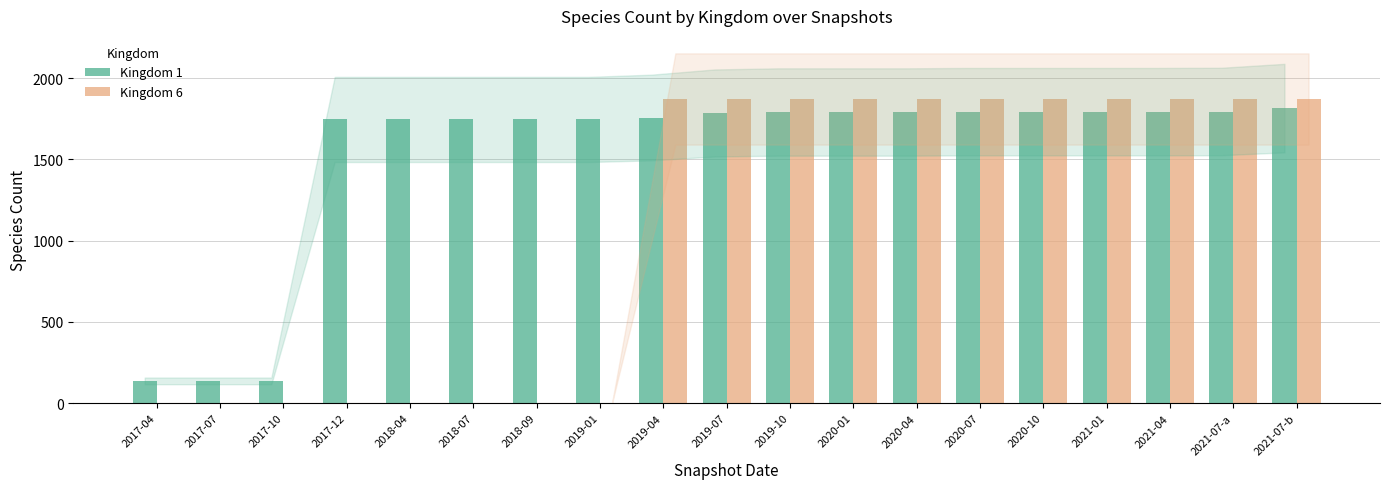

How many series are shown in this chart?

2